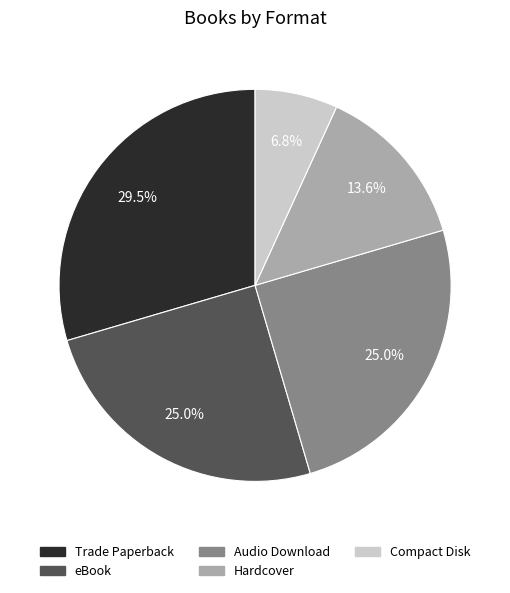

Do eBook and Hardcover together represent more than half of the pie?

No